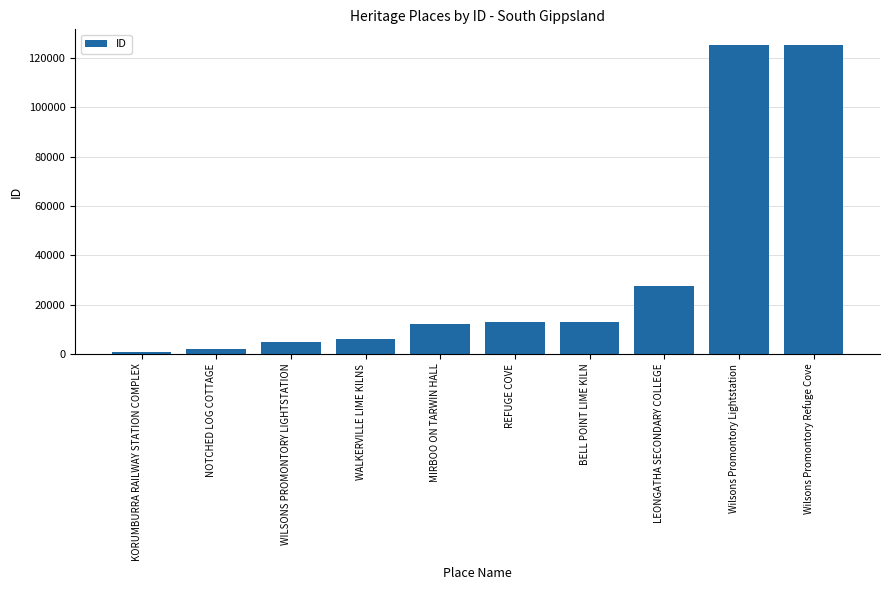

What is the approximate value at REFUGE COVE?

12968